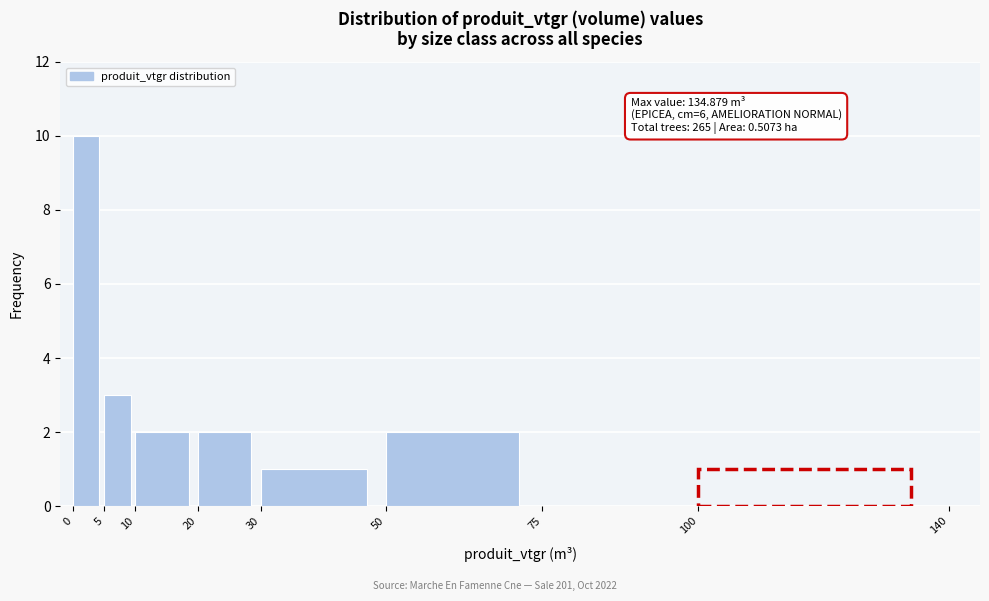

Over which range of the x-axis is the bar tallest?

0 to 5